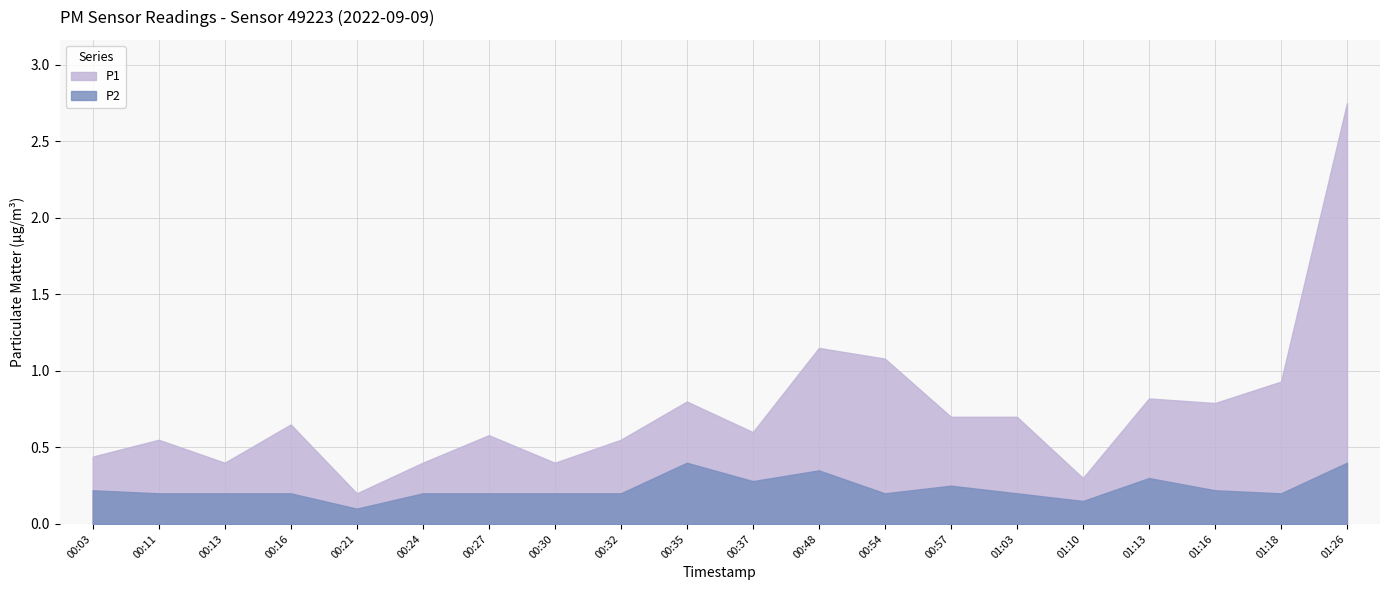

List the labels in order of P2 value, largest first.

00:35, 01:26, 00:48, 01:13, 00:37, 00:57, 00:03, 01:16, 00:11, 00:13, 00:16, 00:24, 00:27, 00:30, 00:32, 00:54, 01:03, 01:18, 01:10, 00:21